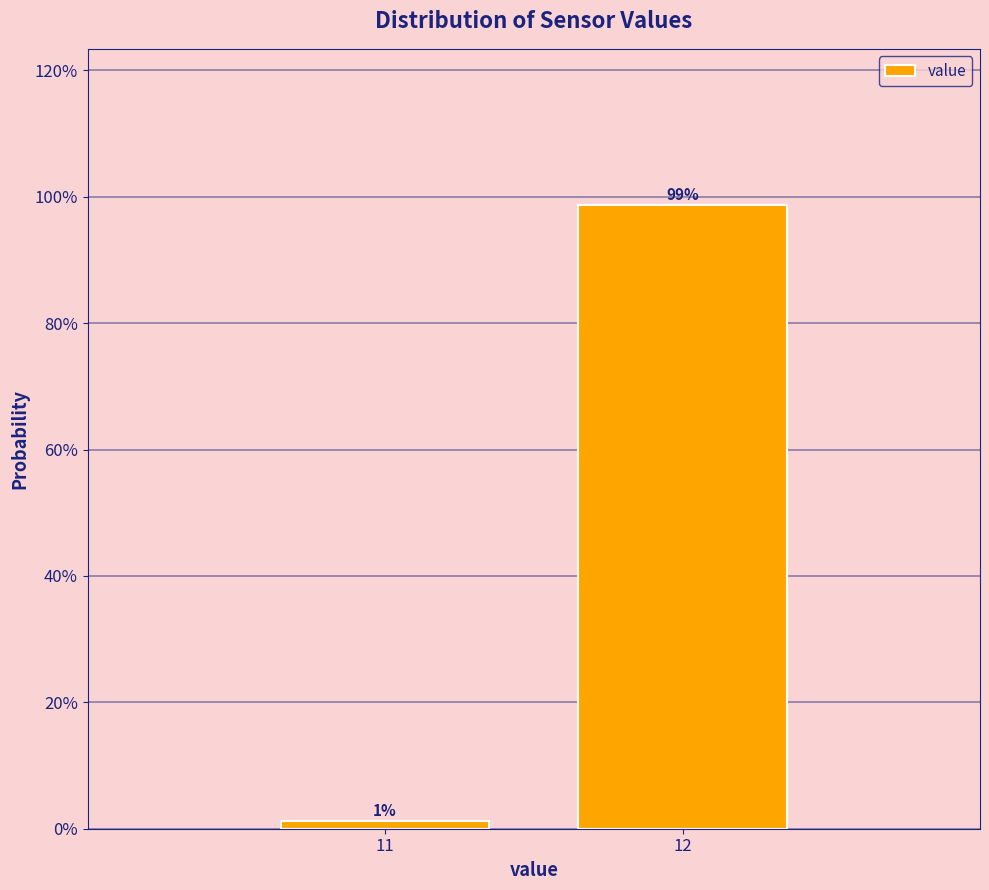

The chart shows a value of 35.9 at 12. True or false?

False